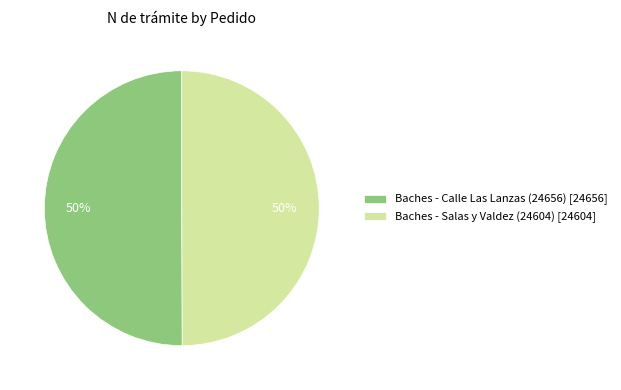

To the nearest percent, what is the average slice percentage?

50%